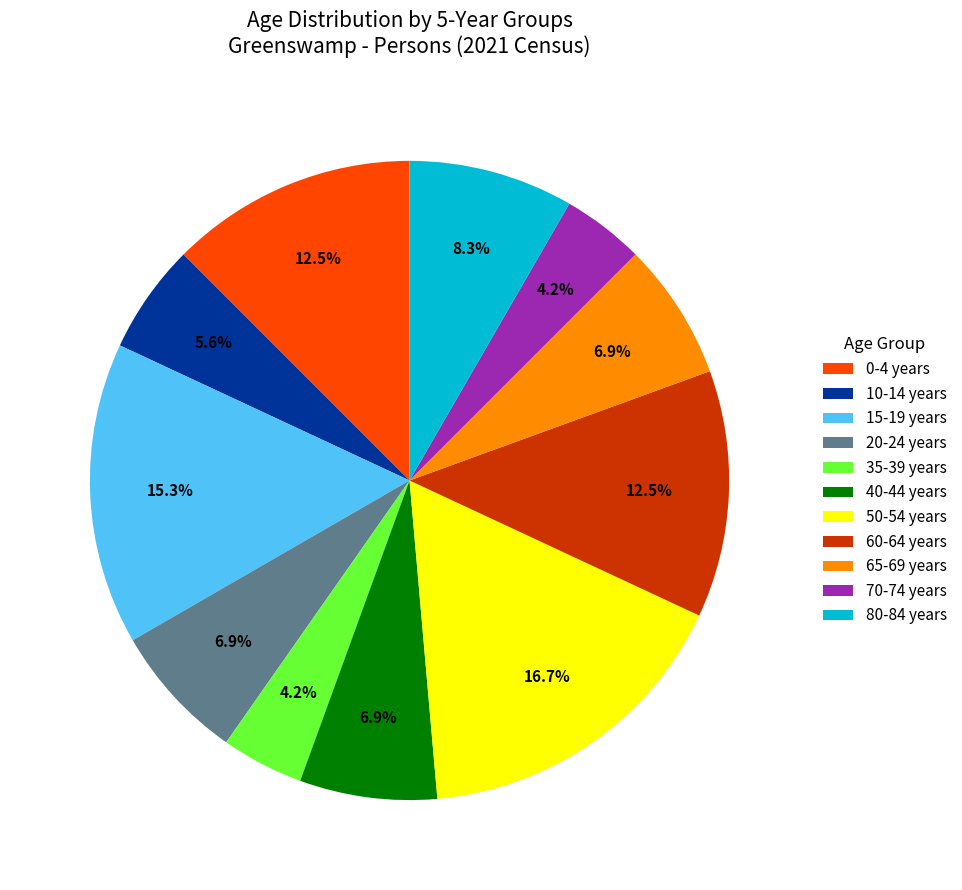

What is the ratio of the value at 50-54 years to the value at 35-39 years?

4.0